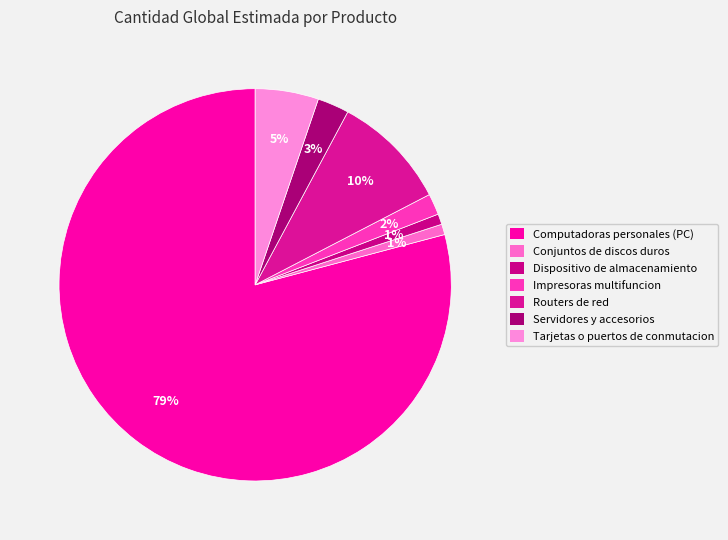

How many slices are in this pie chart?

7